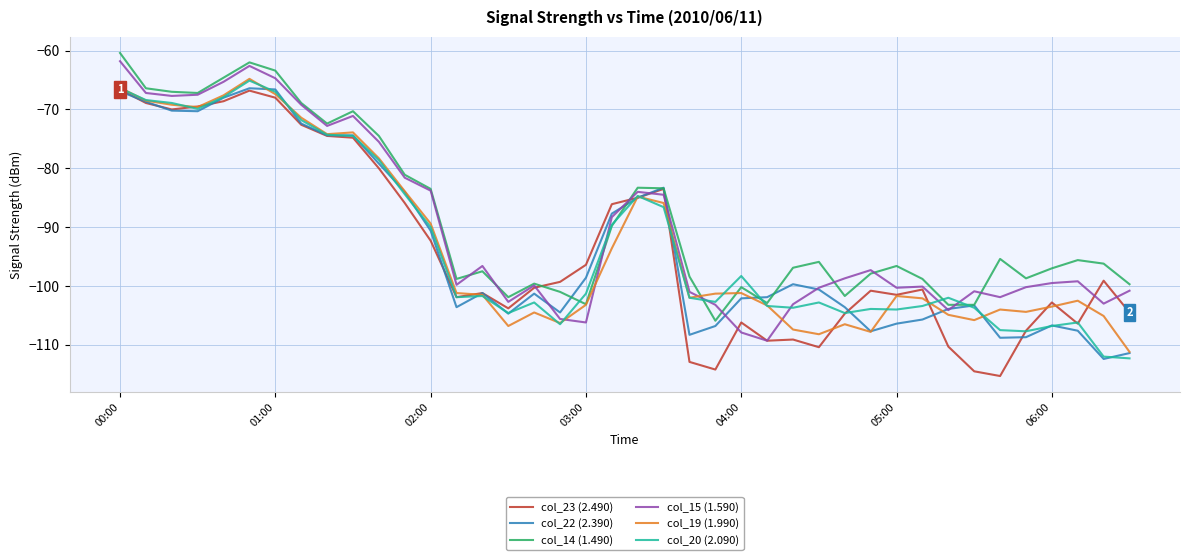

What is the greatest value displayed?

-60.4